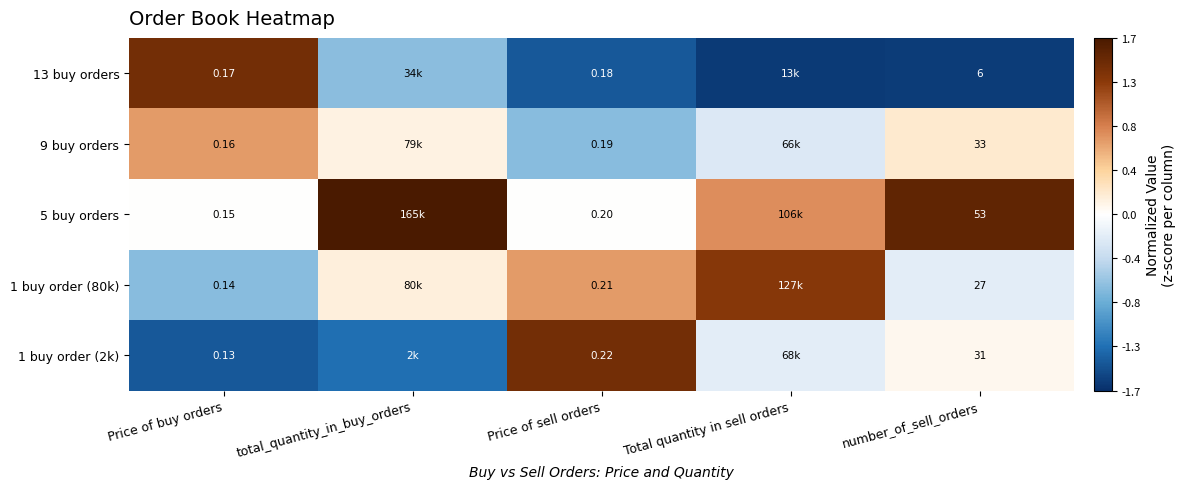

Is the value of 13 buy orders at Price of buy orders greater than the value of 1 buy order (2k) at number_of_sell_orders?

No